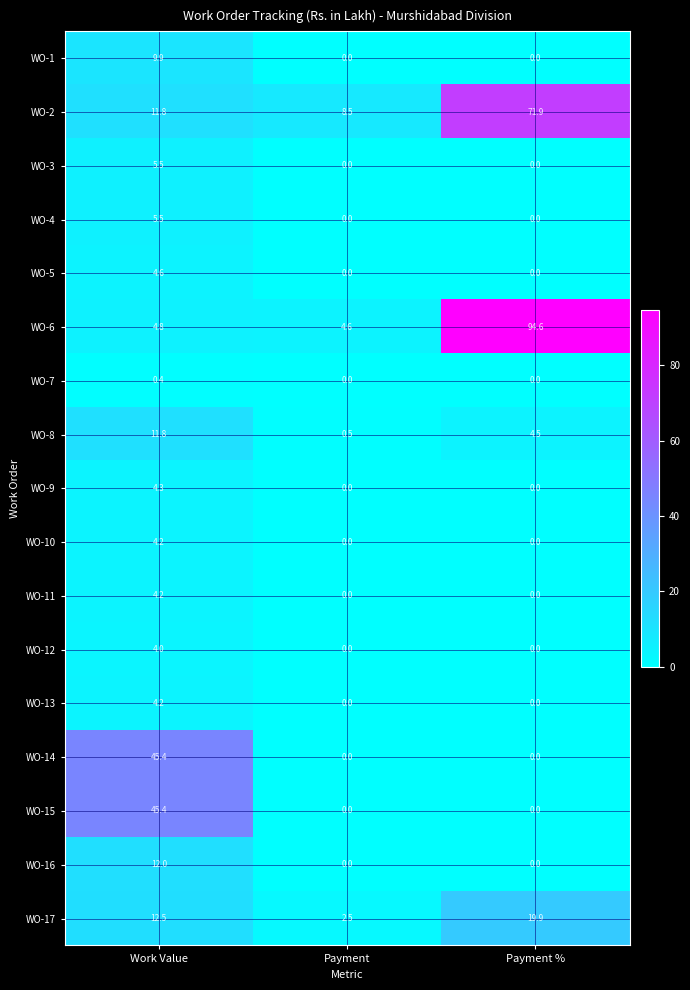

List the labels in order of WO-8 value, smallest first.

Payment, Payment %, Work Value